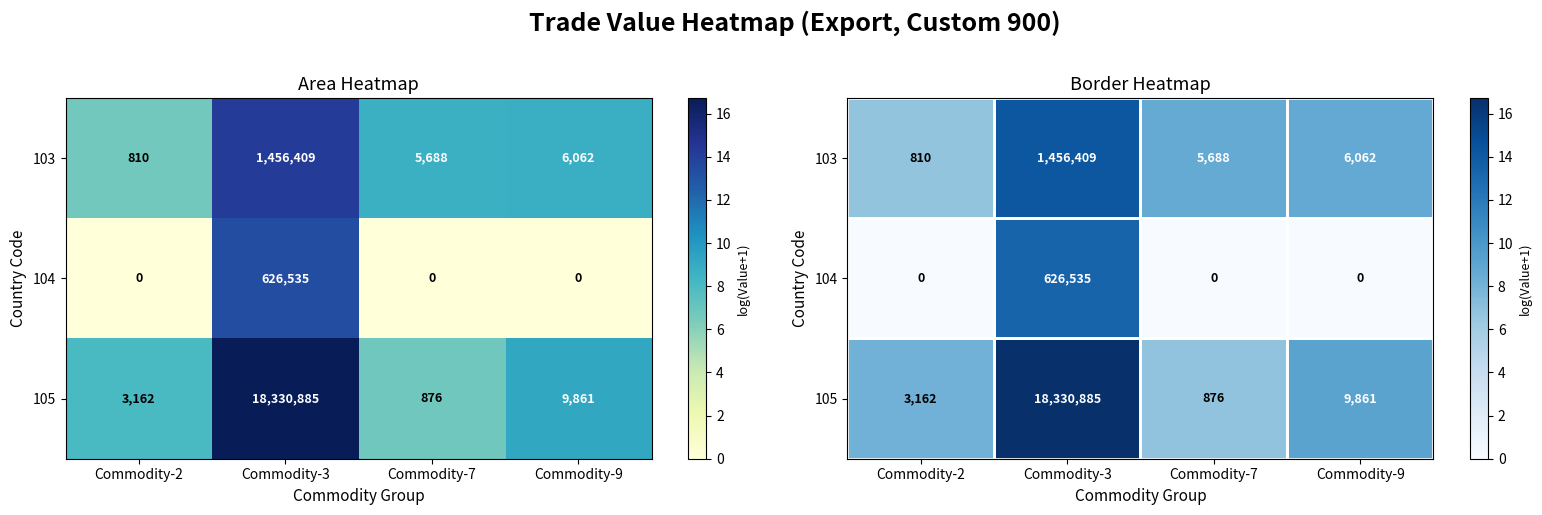

How many data points does each series have?

4